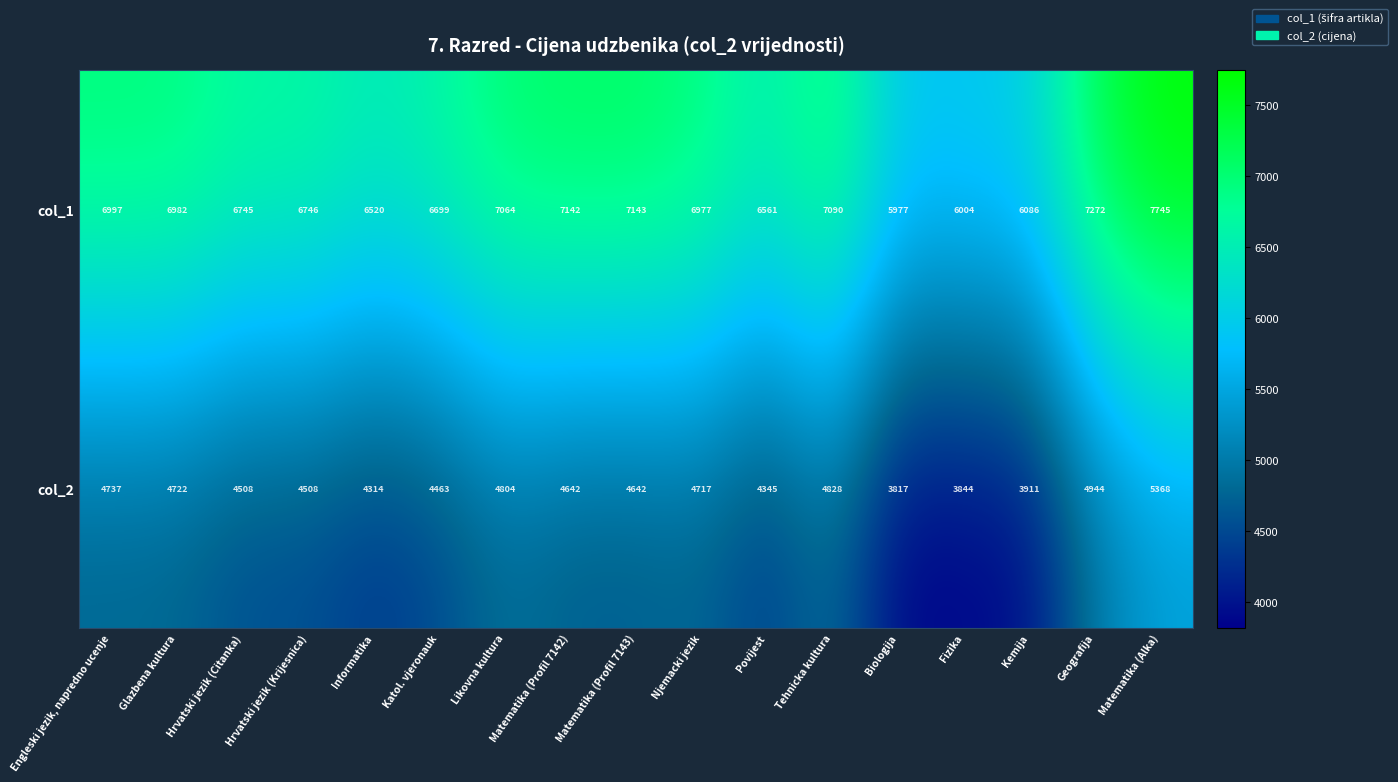

How many values in the col_1 series are below 6977?

8